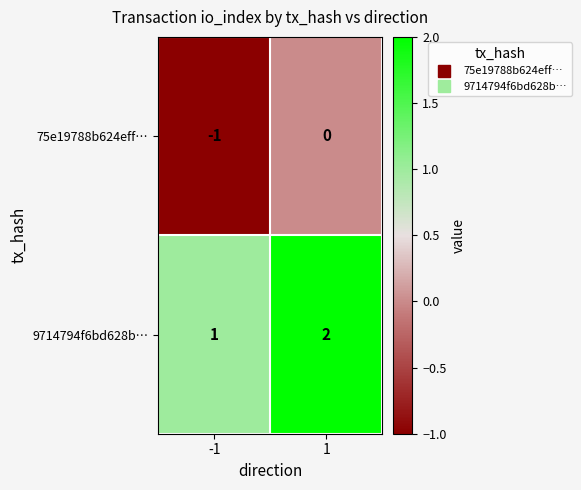

Reading left to right, list all the values displayed in this chart.

75e19788b624eff…: -1=-1	1=0
9714794f6bd628b…: -1=1	1=2